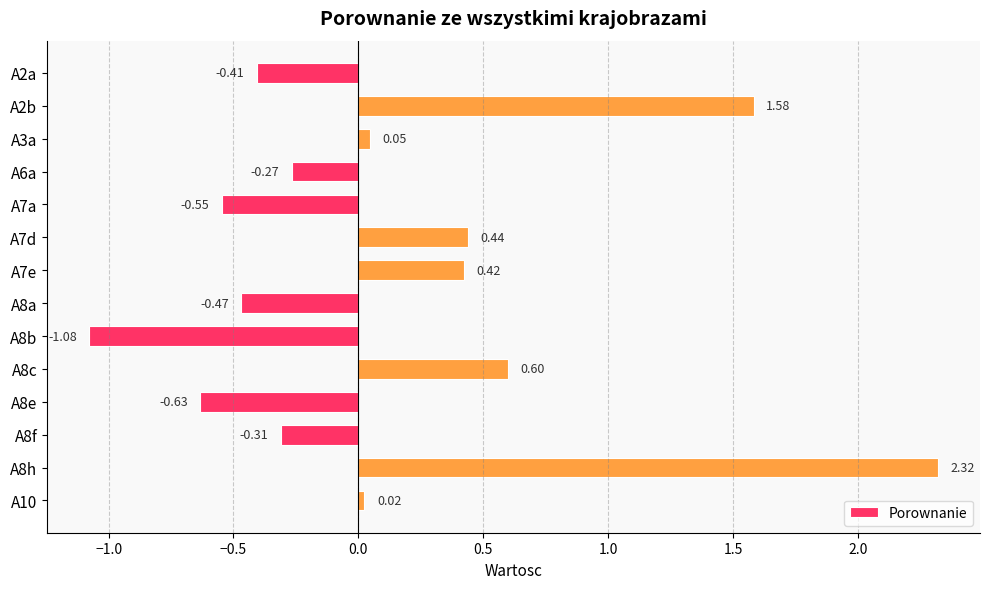

Count the number of data series in this chart.

1